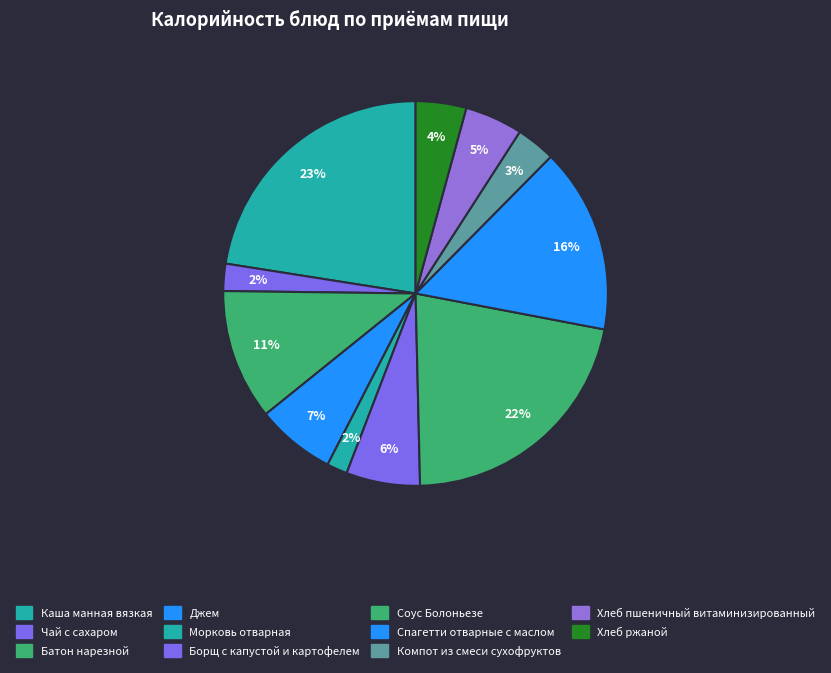

The Хлеб ржаной slice represents 19% of the pie. True or false?

False